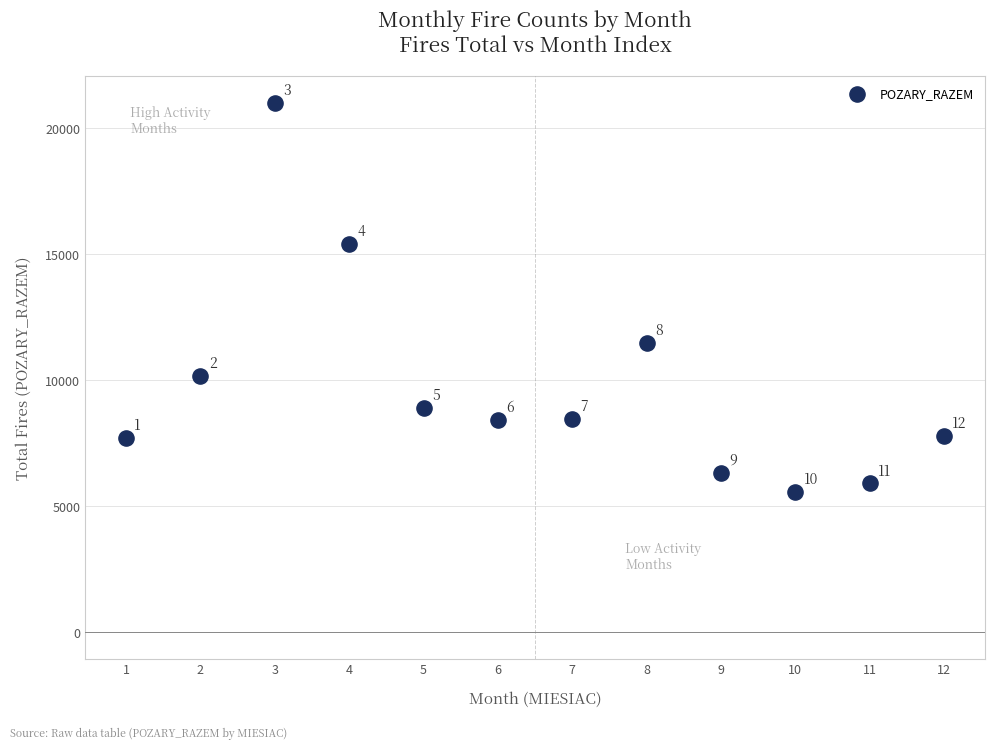

What Y value in the scatter plot is closest to 13287?

11479